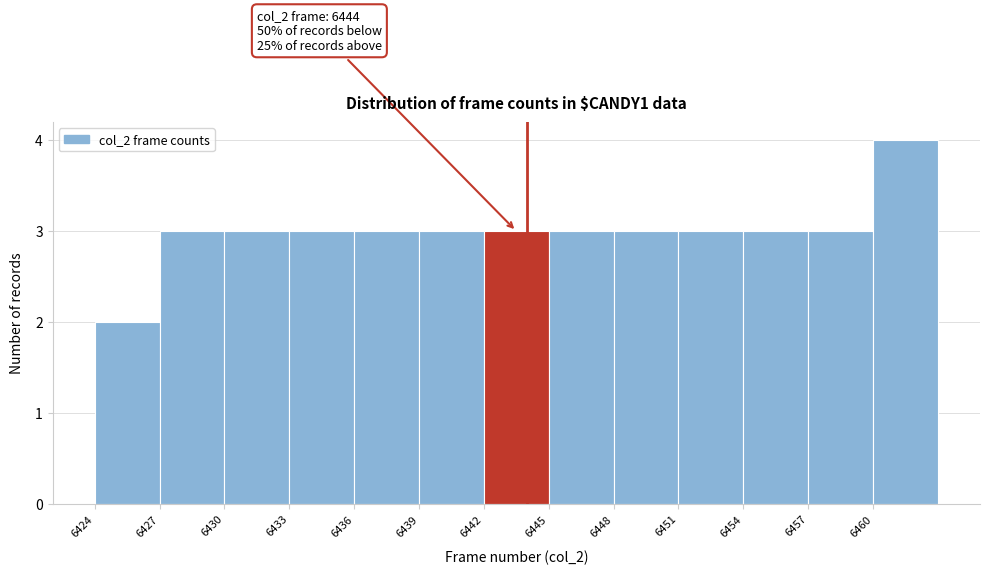

Over which range of the x-axis is the bar tallest?

6460 to 6463